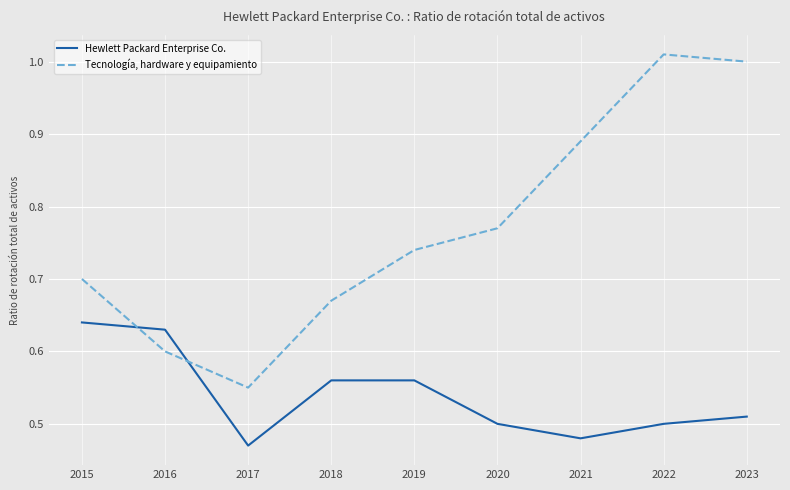

The Tecnología, hardware y equipamiento series shows 1.0 at 2022. True or false?

True